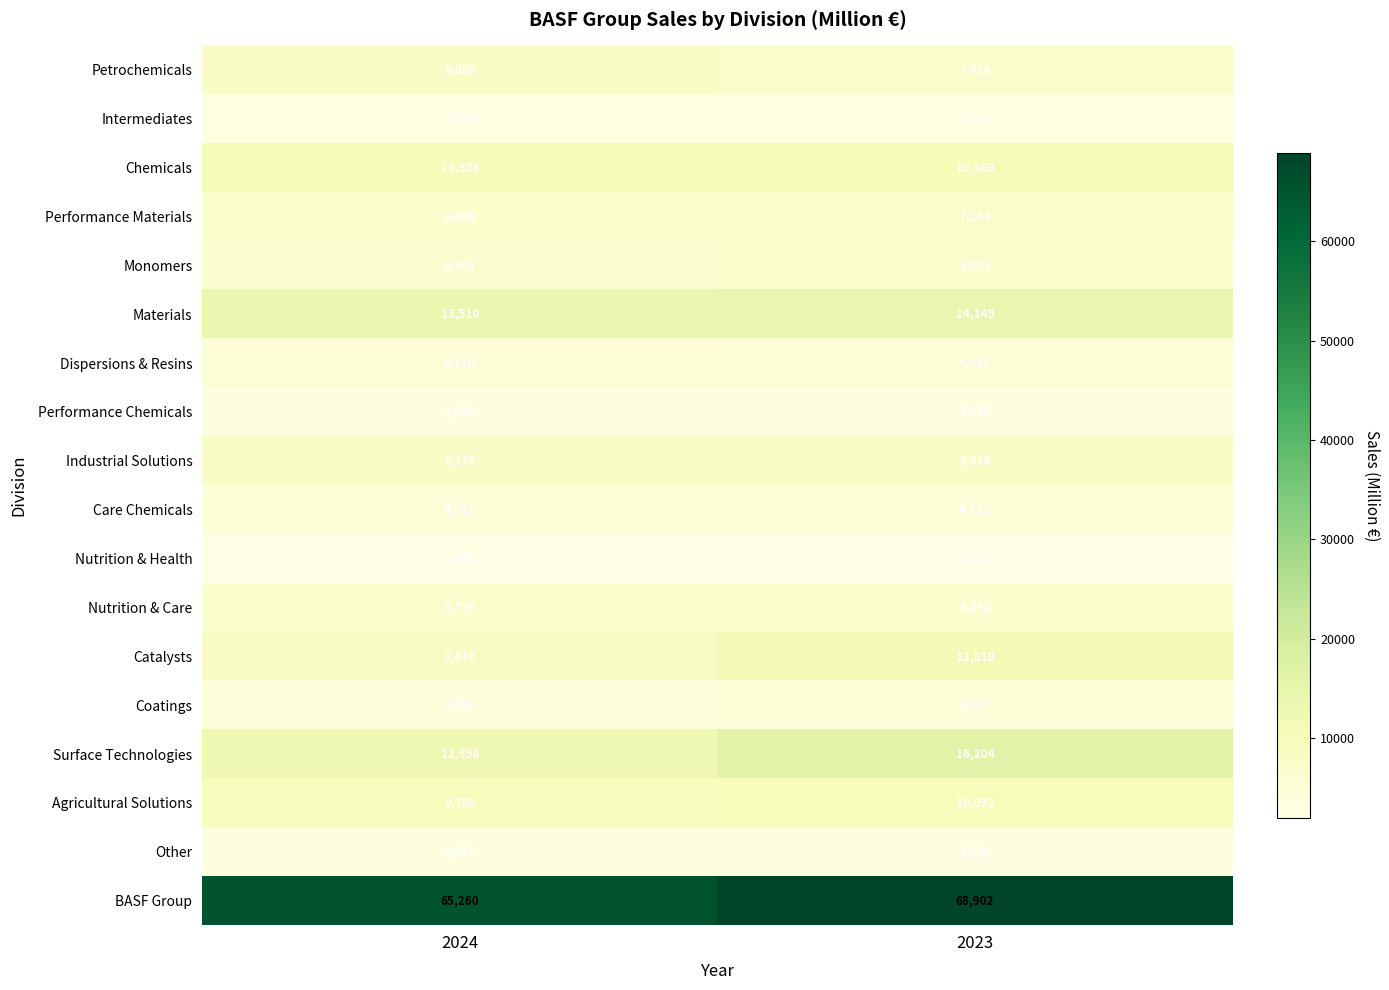

Rank the categories by Industrial Solutions value from highest to lowest.

2024, 2023